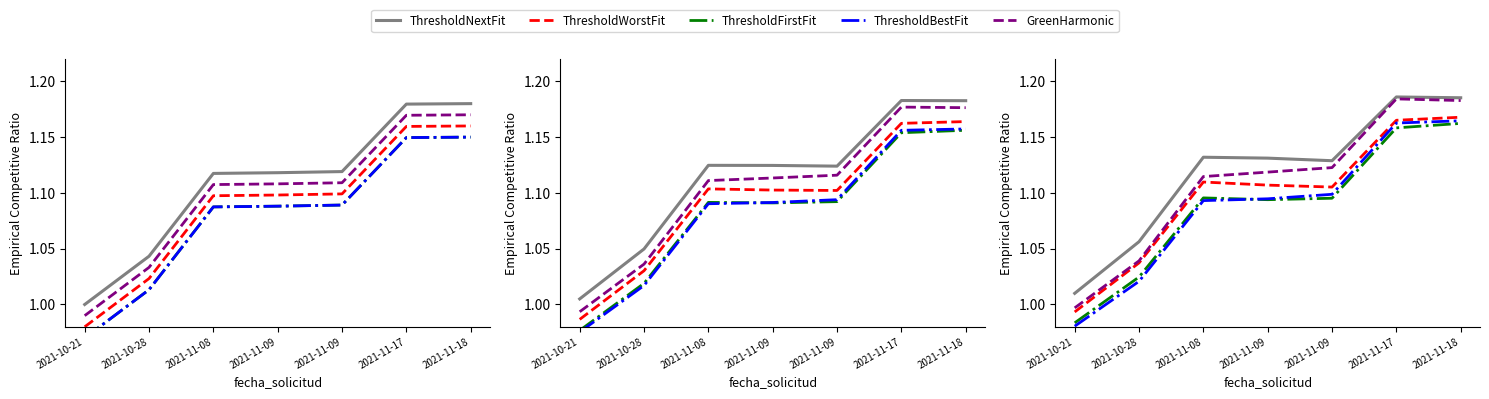

True or false: GreenHarmonic and ThresholdWorstFit intersect in this chart.

False